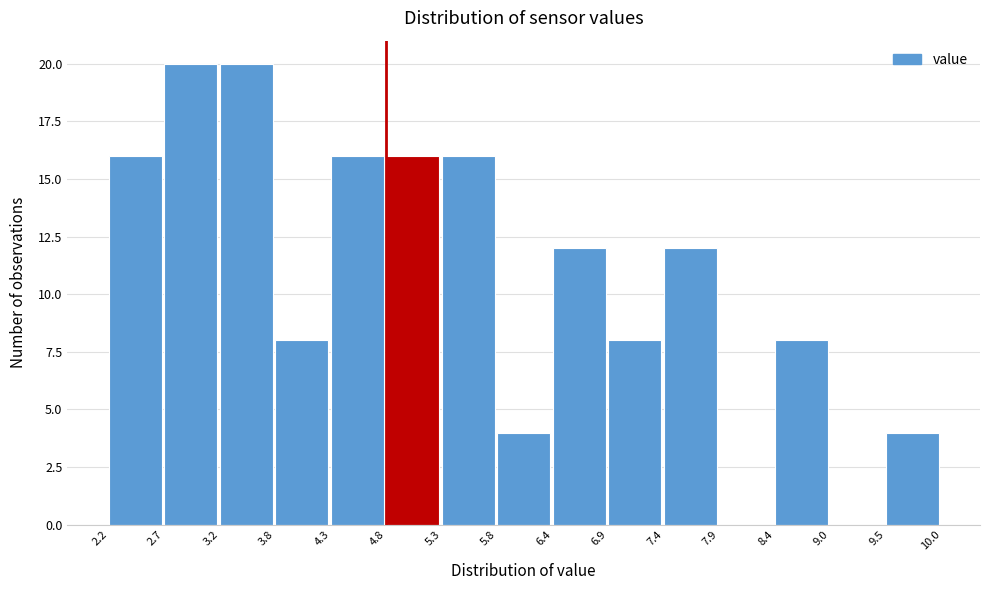

What is the height of the bar covering 3.2 to 3.8 on the x-axis? The values are not printed on the chart, so give them approximately, as read against the axis.

20